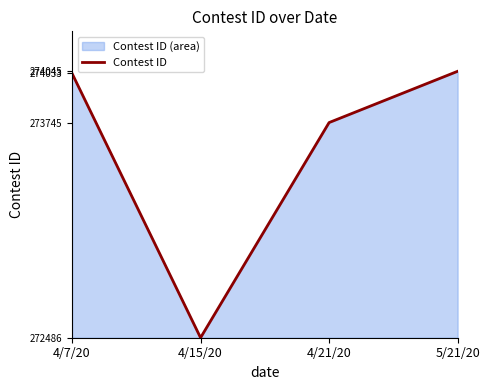

Count the number of data series in this chart.

1